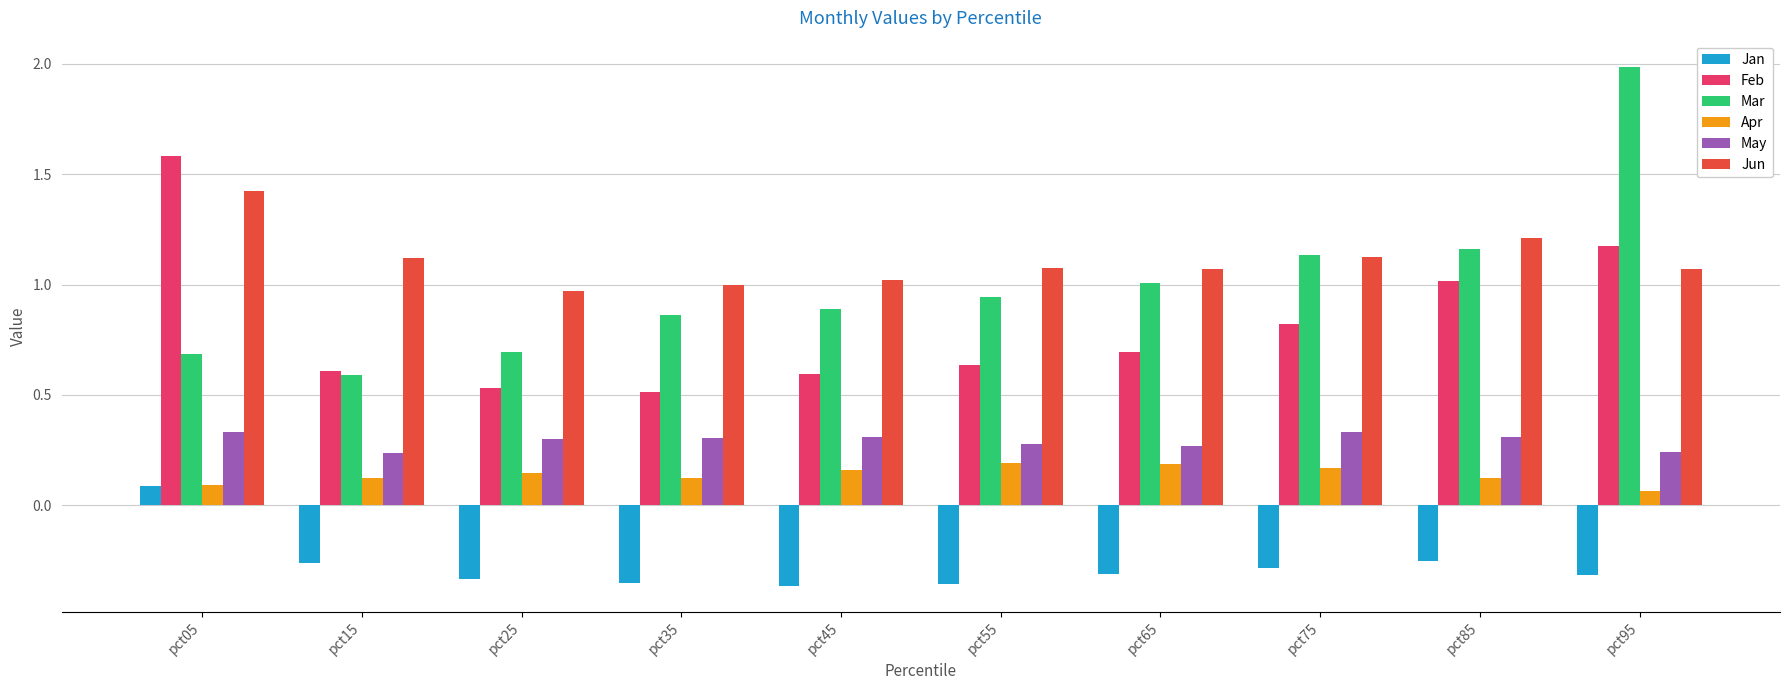

The Mar series shows 1.1 at pct95. True or false?

False